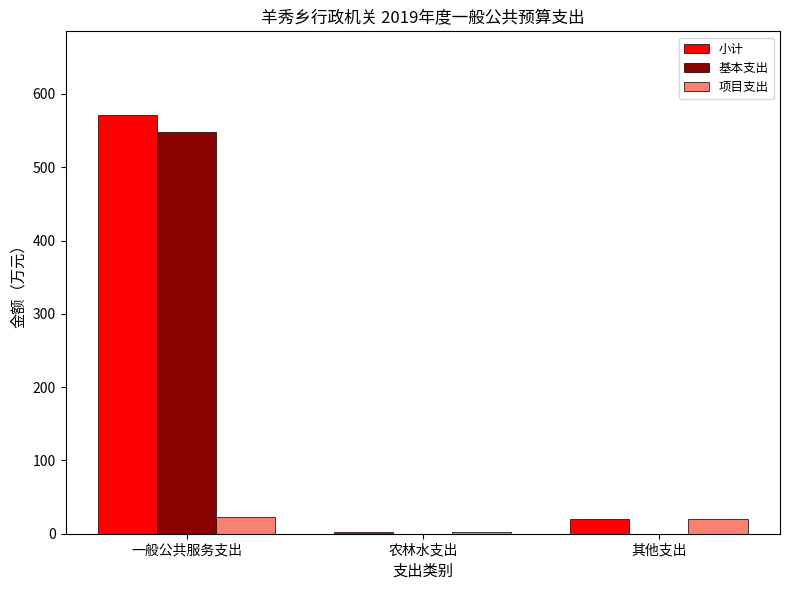

At which category is the sum across all series the highest?

一般公共服务支出